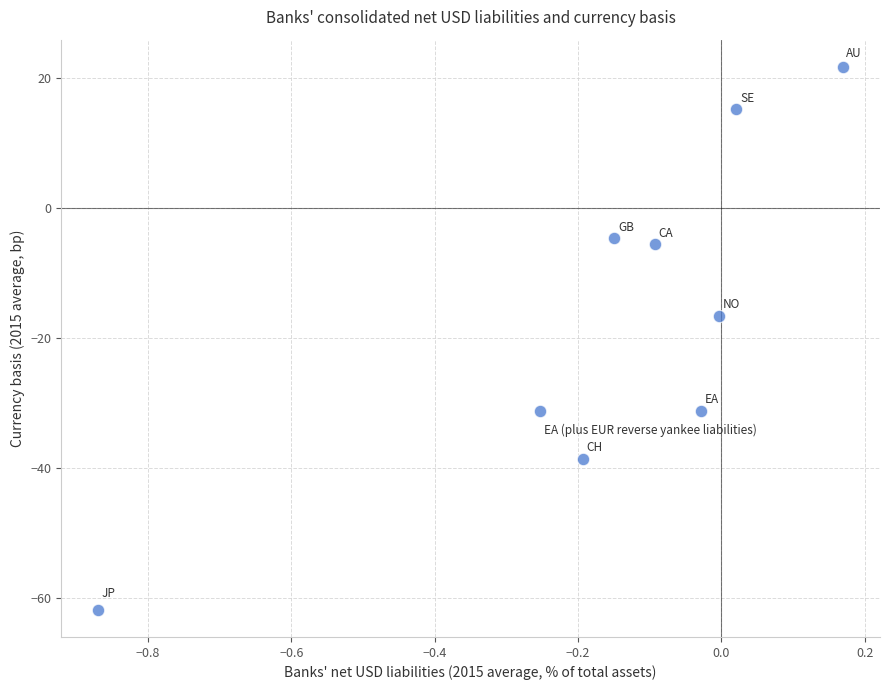

What is the range of X values (max minus min)?

1.0